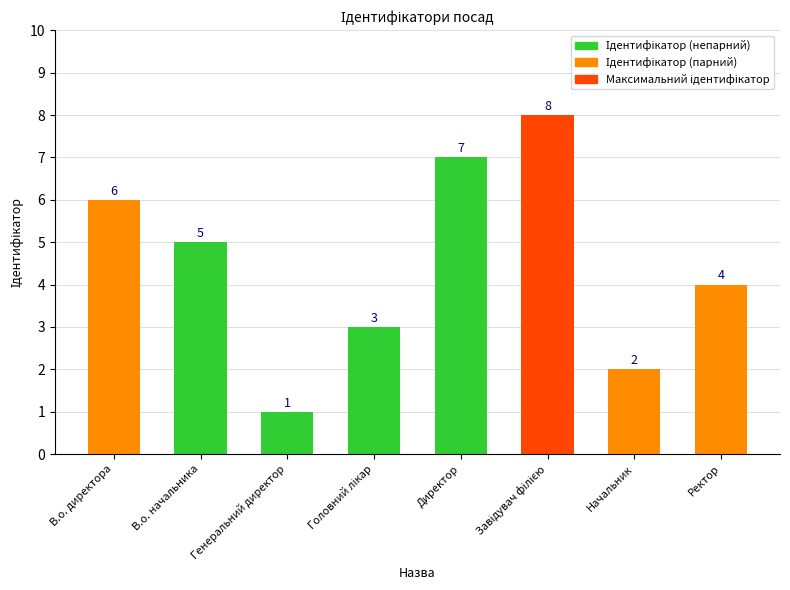

What is the value of the 3rd bar from the left?

1